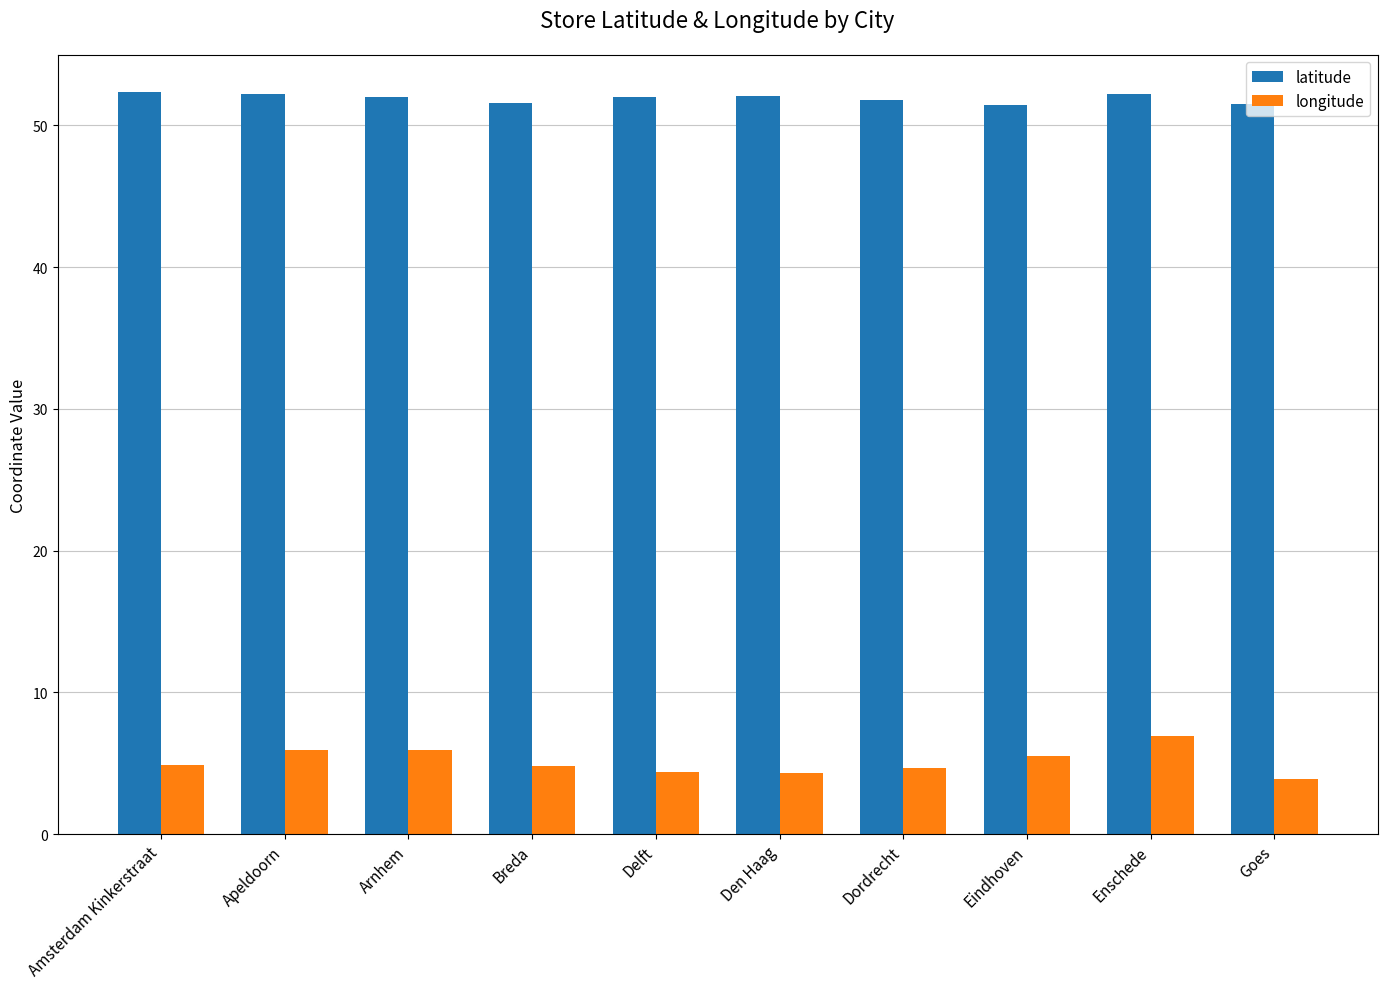

What position from the left is Dordrecht?

7